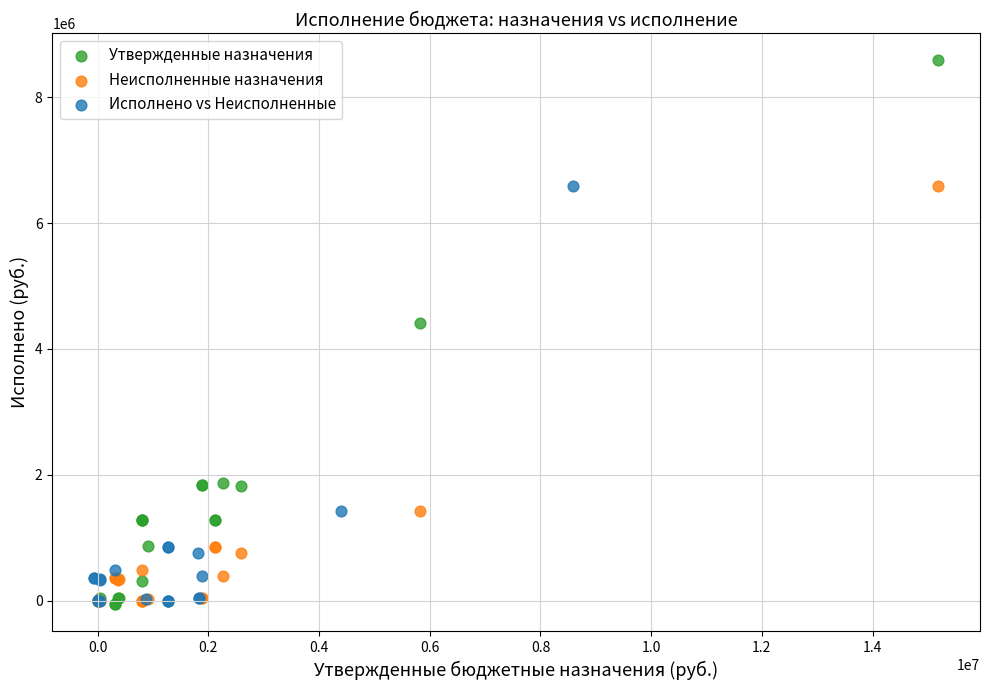

What are all the series names shown in the legend?

Утвержденные назначения, Неисполненные назначения, Исполнено vs Неисполненные